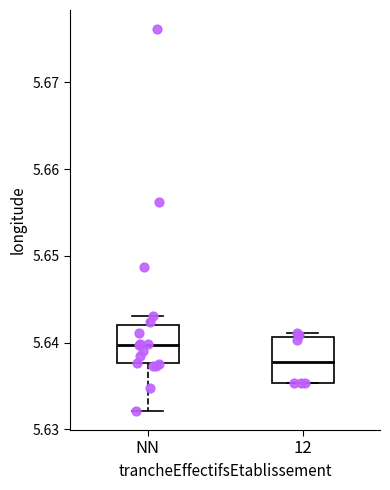

Where does the median line of the box for 12 sit on the y-axis? The values are not printed on the chart, so give them approximately, as read against the axis.

5.638